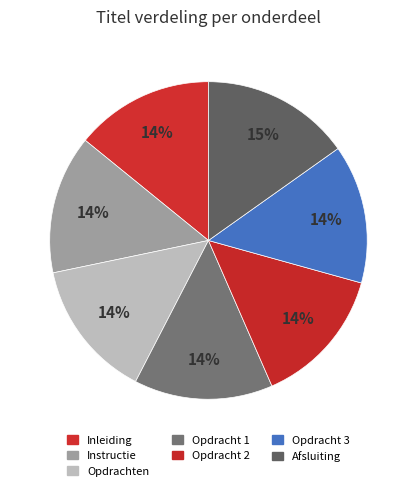

To the nearest percent, what percentage of the pie is Inleiding?

14%